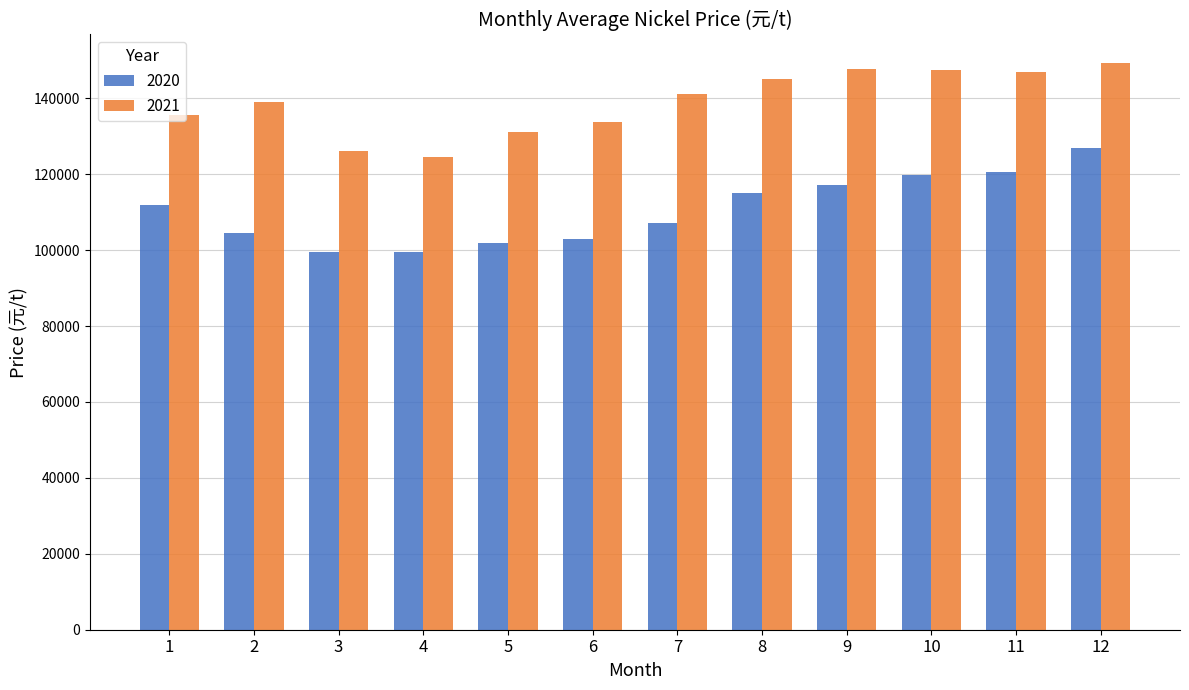

What is the sum of the 2021 values at 9 and 10?

295048.4